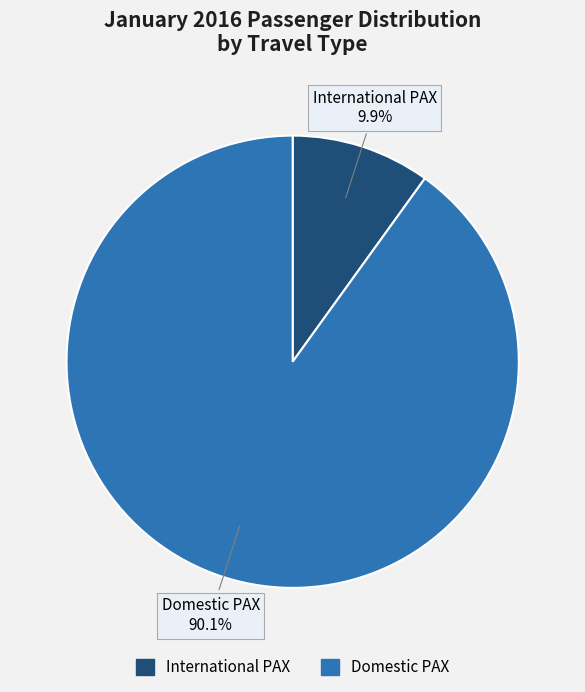

How much of the chart is everything except Domestic PAX?

9.9%